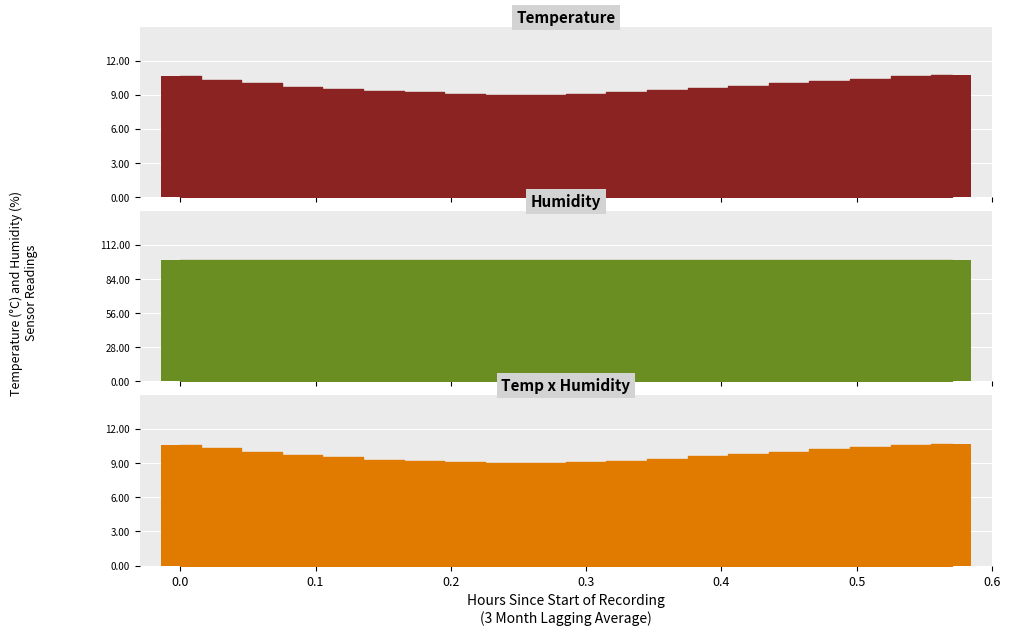

Are the bars horizontal?

No